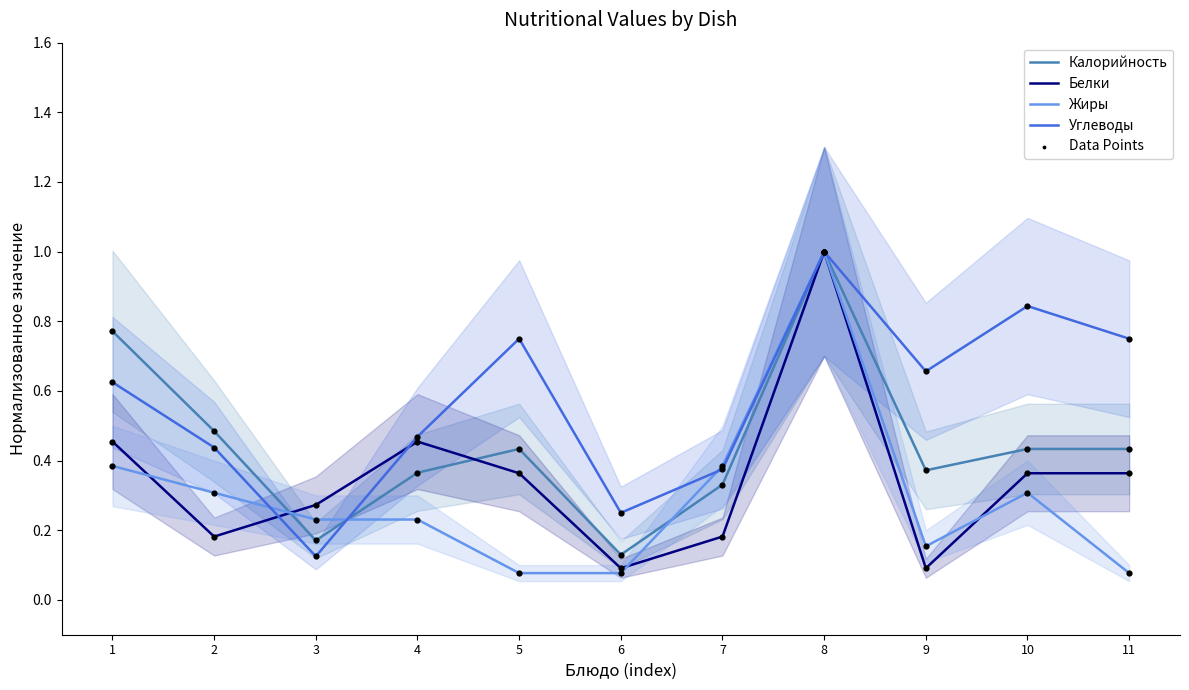

Which series contains the lowest Y value?

Жиры